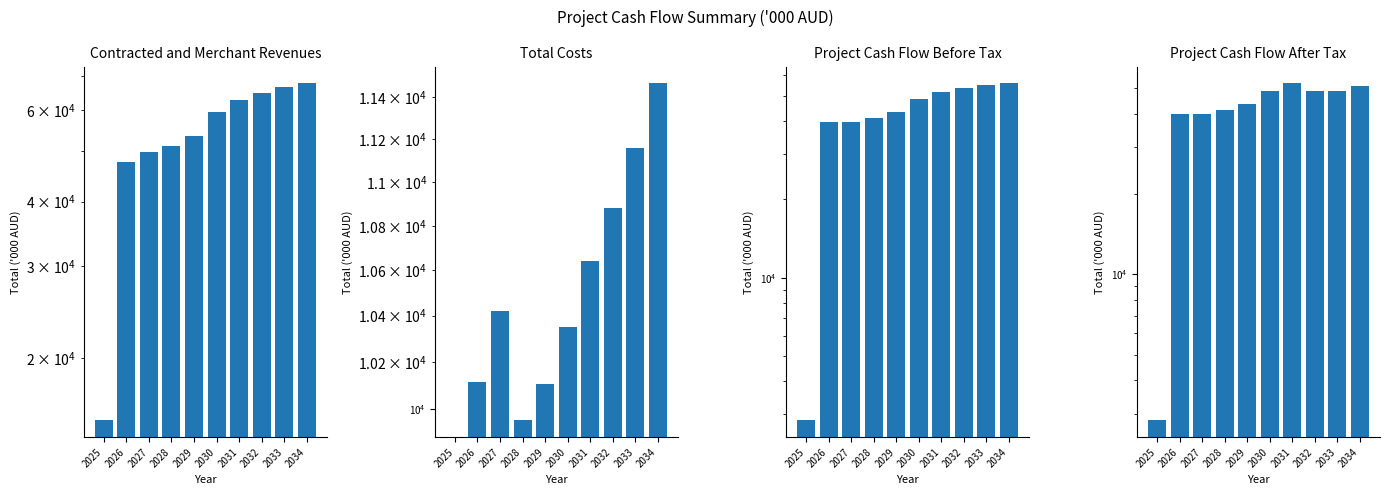

True or false: Contracted and Merchant Revenues has a value of 67636.0 at 2034.

True